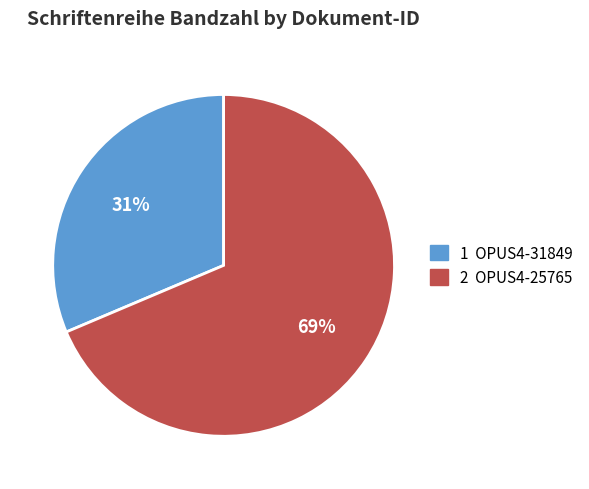

Count the number of slices in the pie.

2